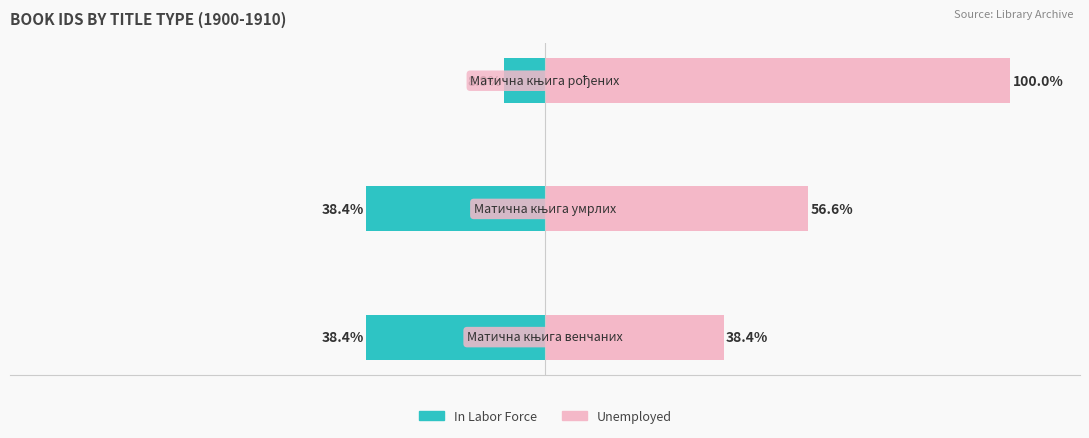

What is the value of the In Labor Force bar at the 3rd from the left?

-8.9